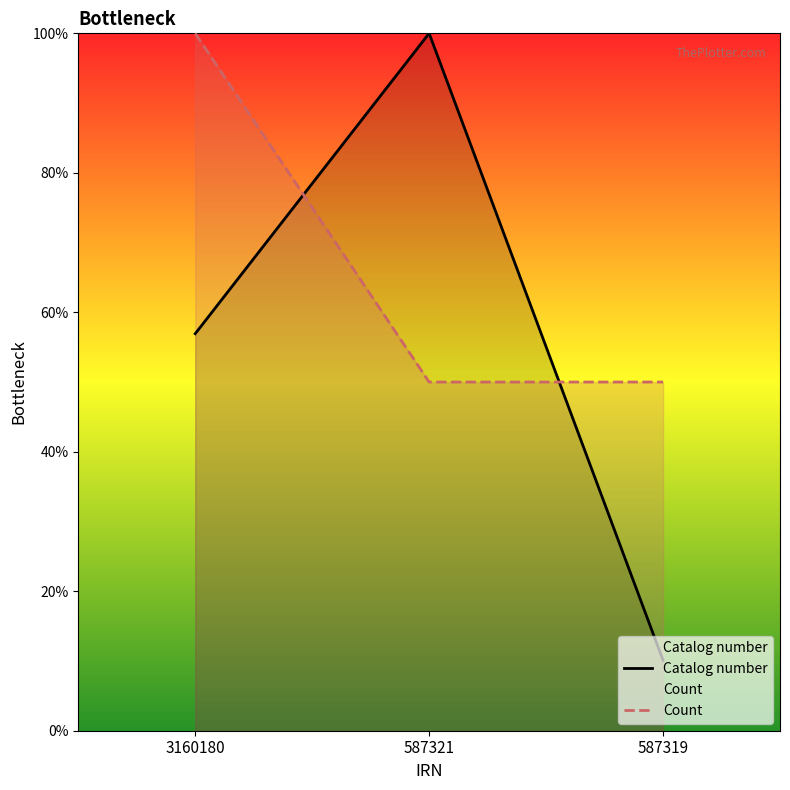

List the series in order of their peak value, highest first.

Catalog number, Count